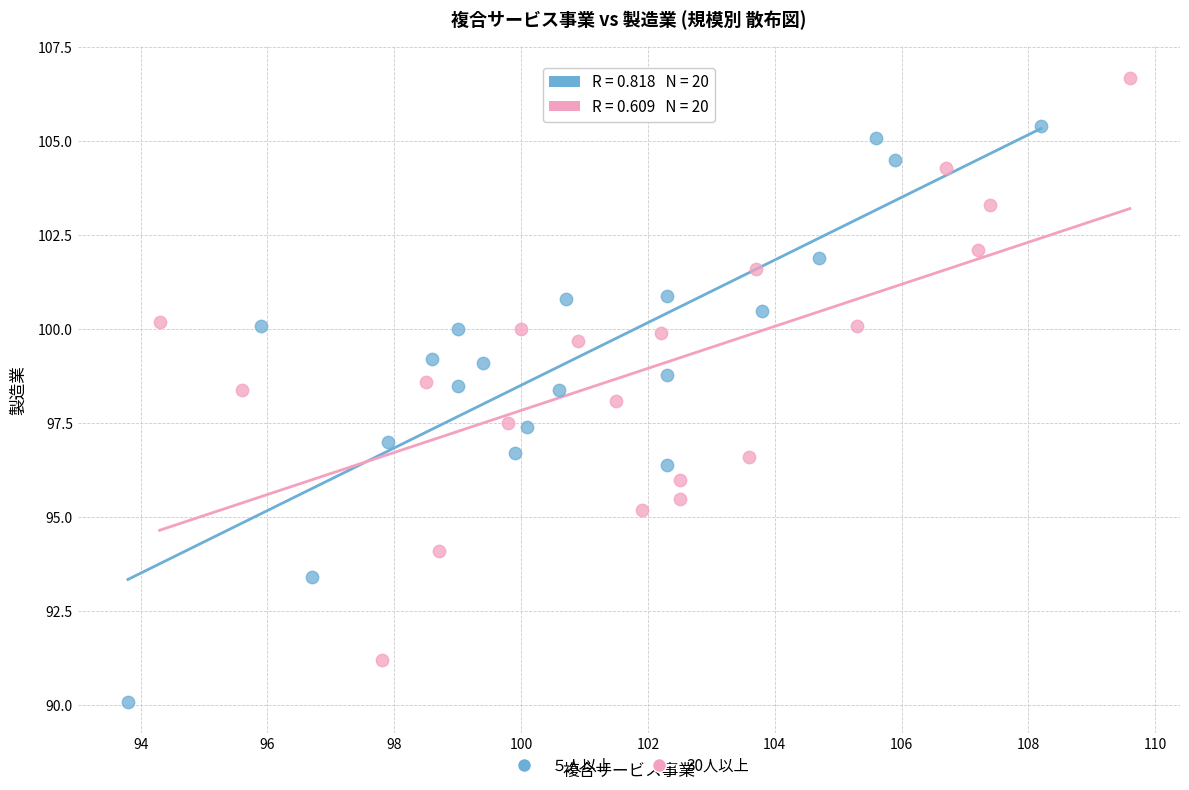

Which series reaches the maximum Y coordinate?

30人以上